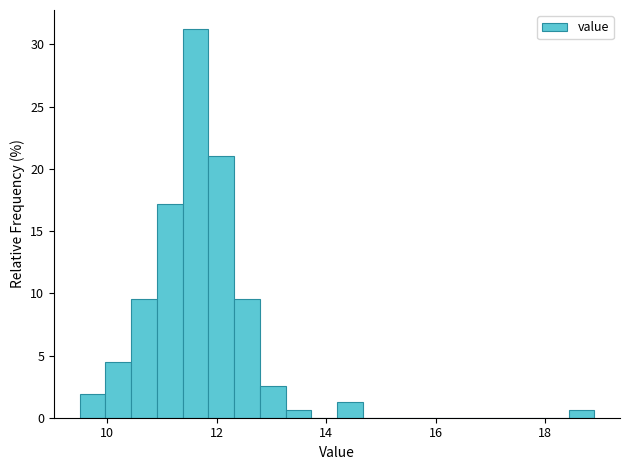

Around what value on the x-axis is the tallest bar? Give the approximate position of its centre, as read against the axis.

11.6